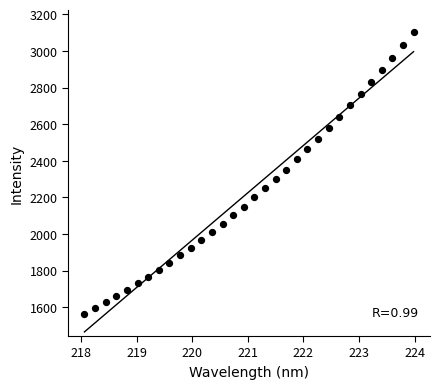

What is the range of Y values (max minus min)?

1536.6